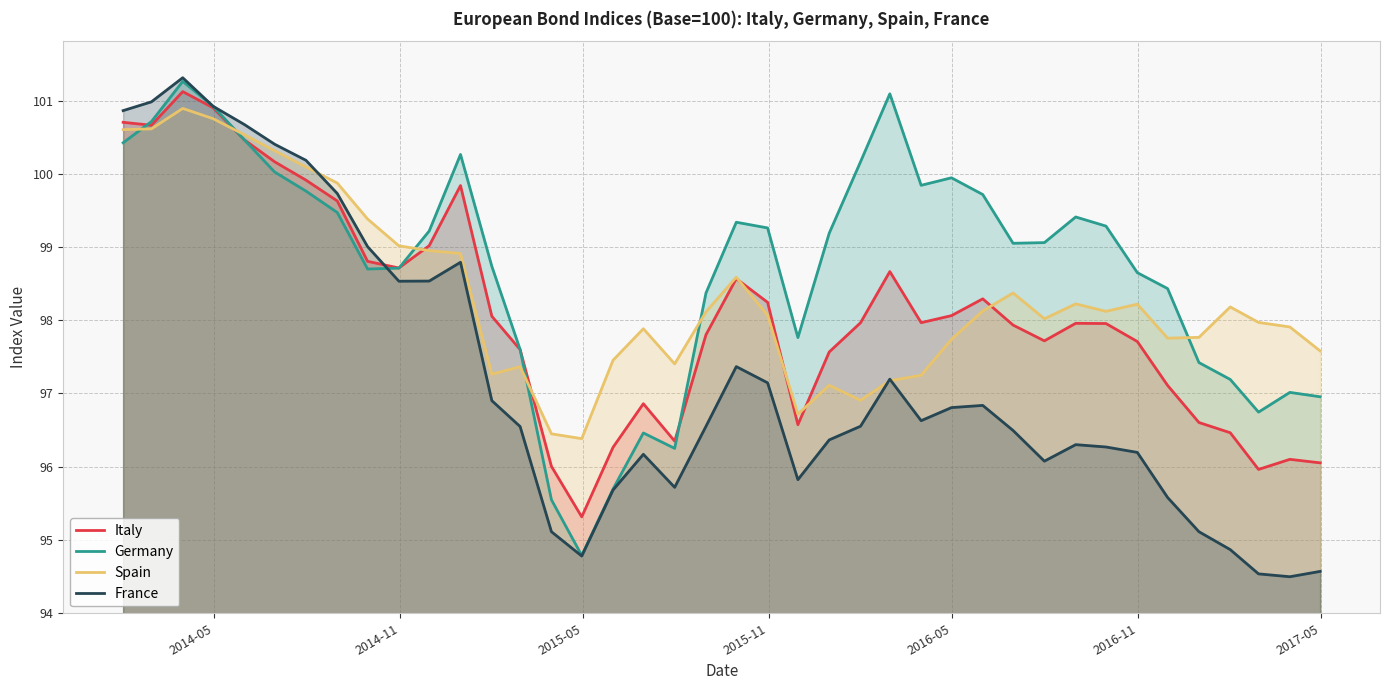

Which series has the largest total across all categories?

Germany